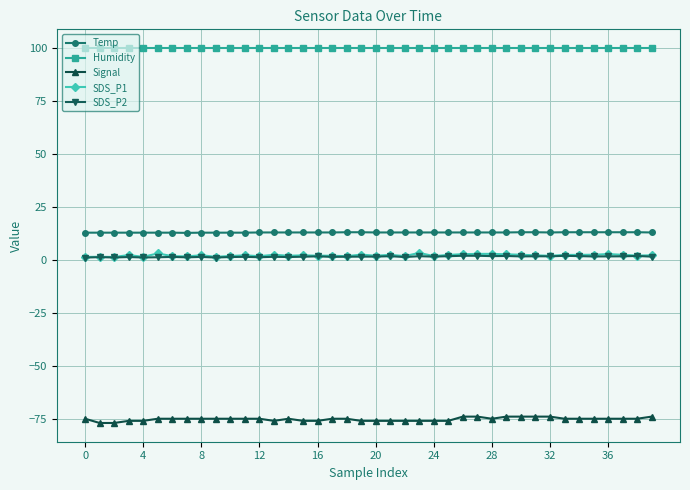

Which series has the largest total across all categories?

Humidity